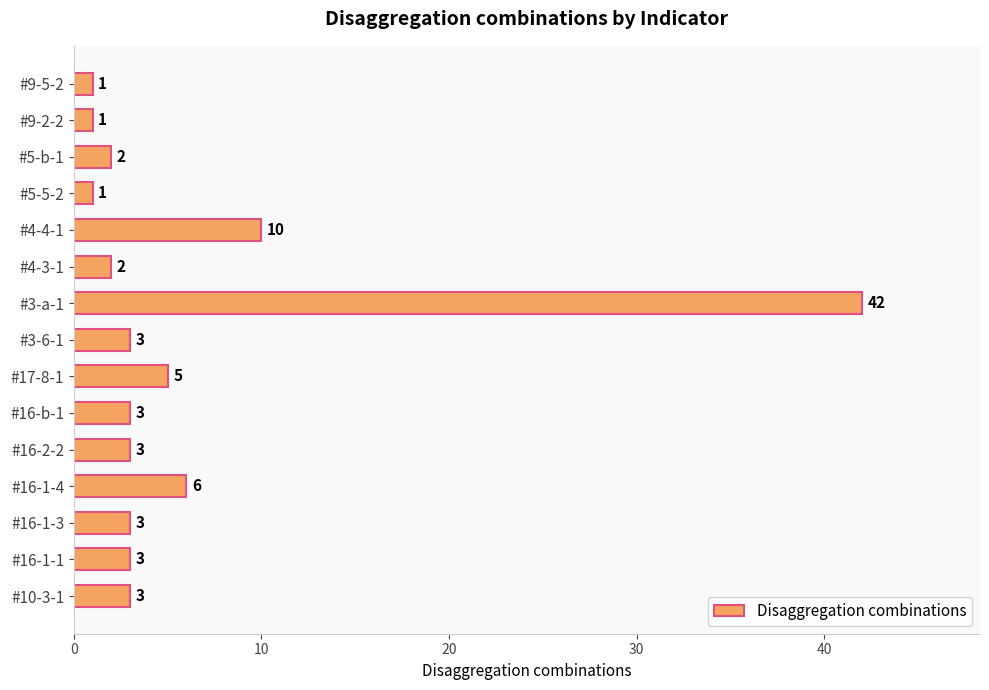

Reading bottom to top, what are all the values shown in this chart?

3	3	3	6	3	3	5	3	42	2	10	1	2	1	1